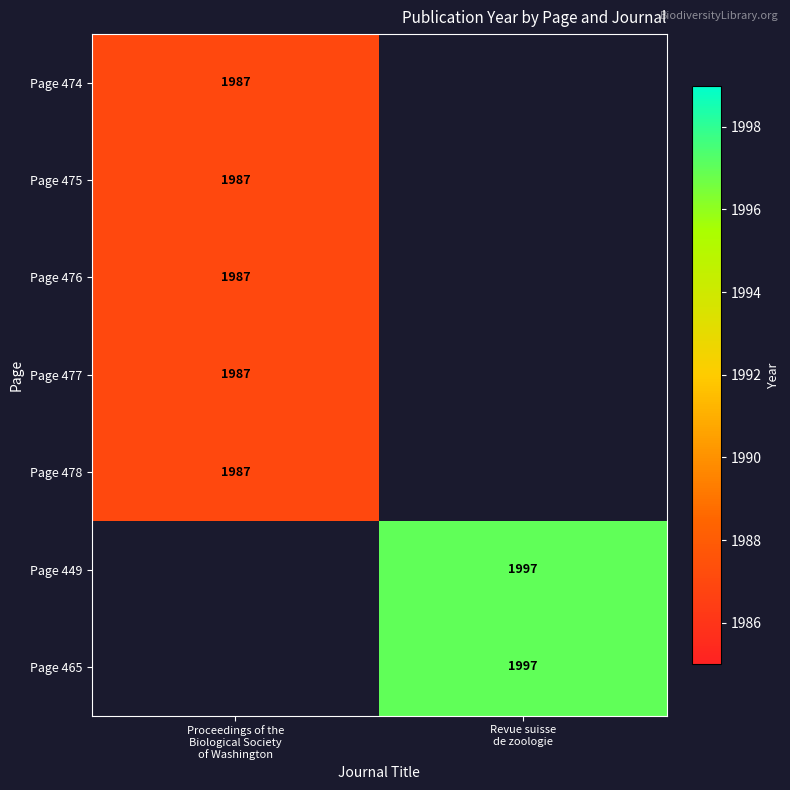

Which label corresponds to the smallest value in the chart?

Proceedings of the
Biological Society
of Washington